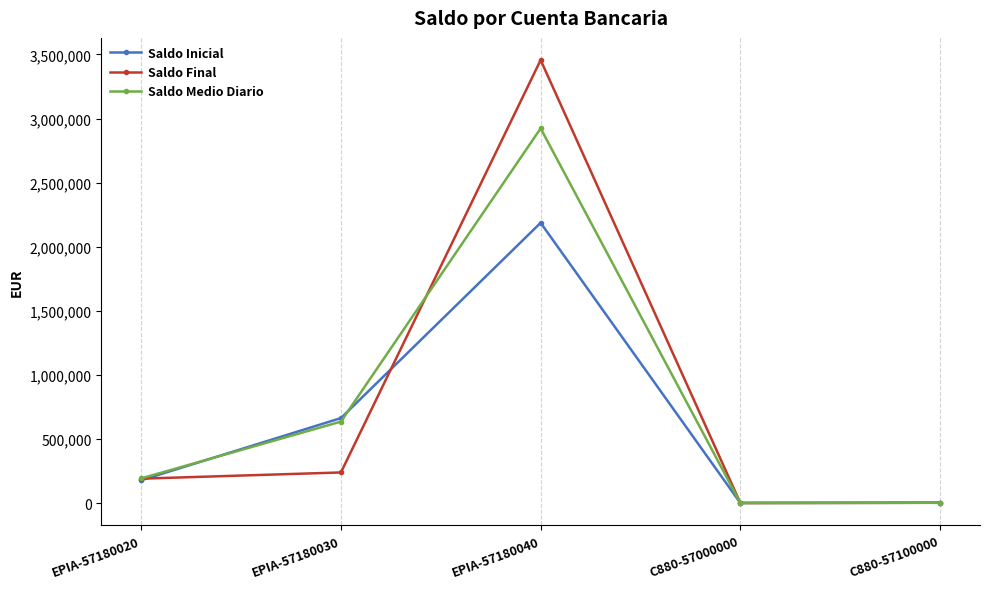

At which category does Saldo Final reach its first local peak?

EPIA-57180040